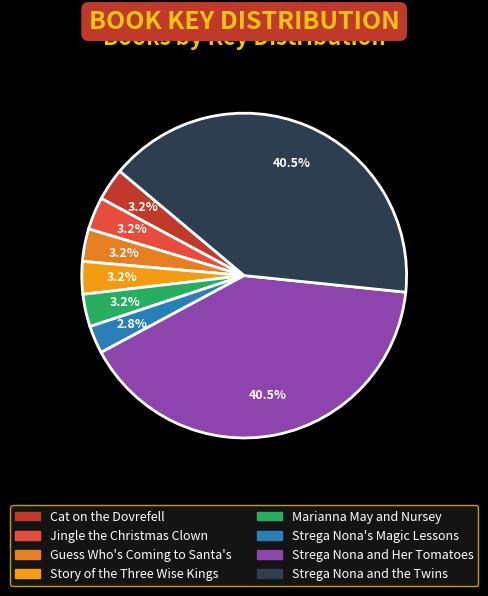

How many slices are in this pie chart?

8